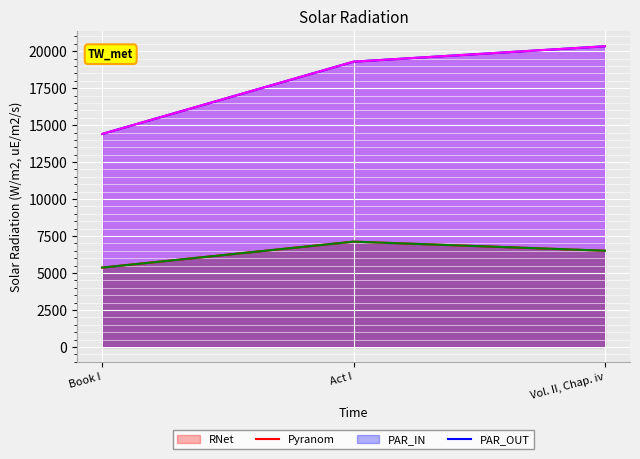

How many lines are shown in the chart?

4